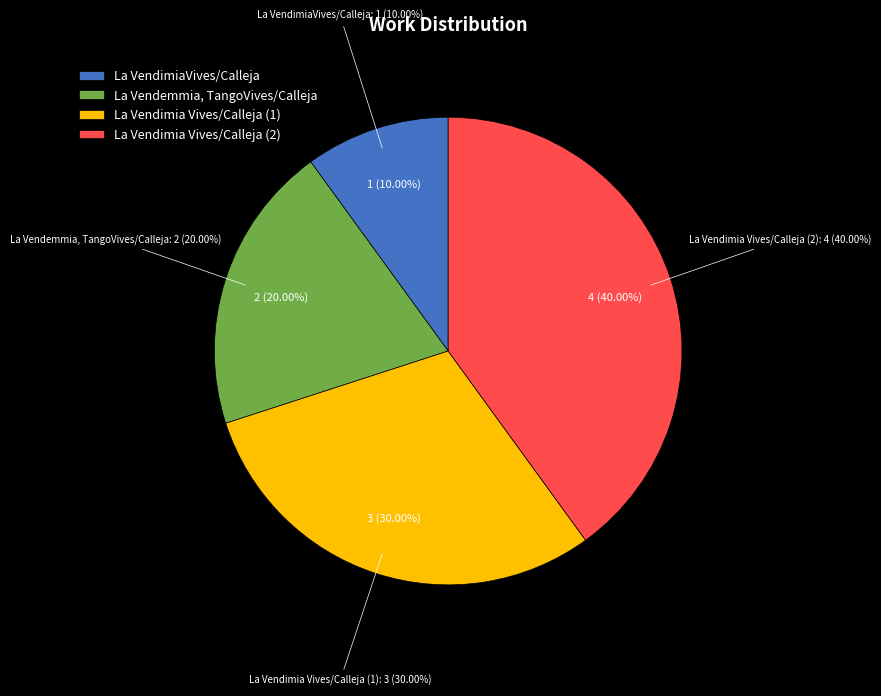

Is it true that La Vendimia Vives/Calleja (2) is 40% of the pie?

True